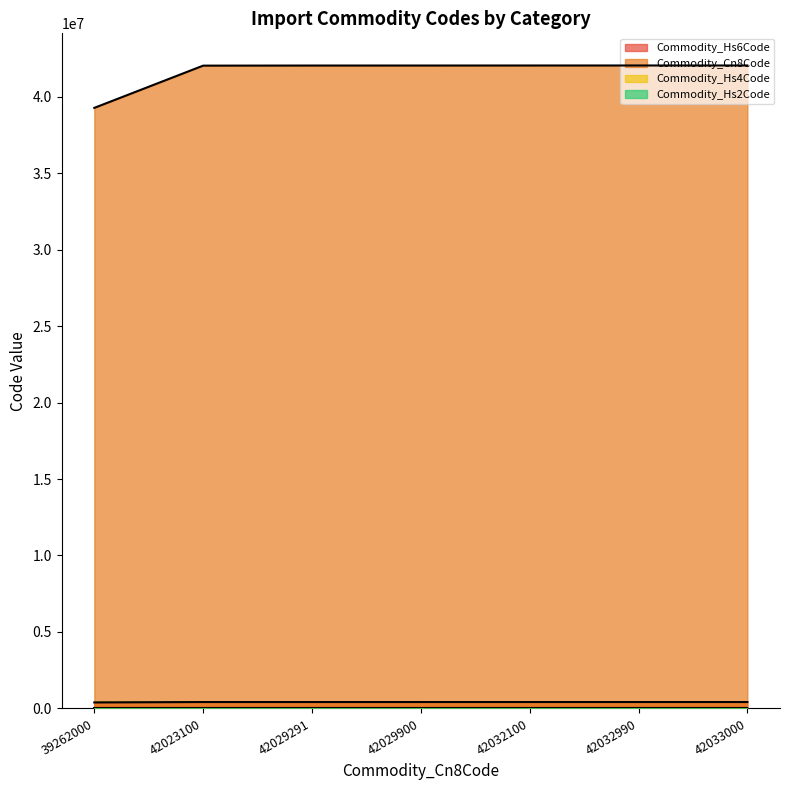

What is the approximate value of Commodity_Hs2Code at 42029291?

42